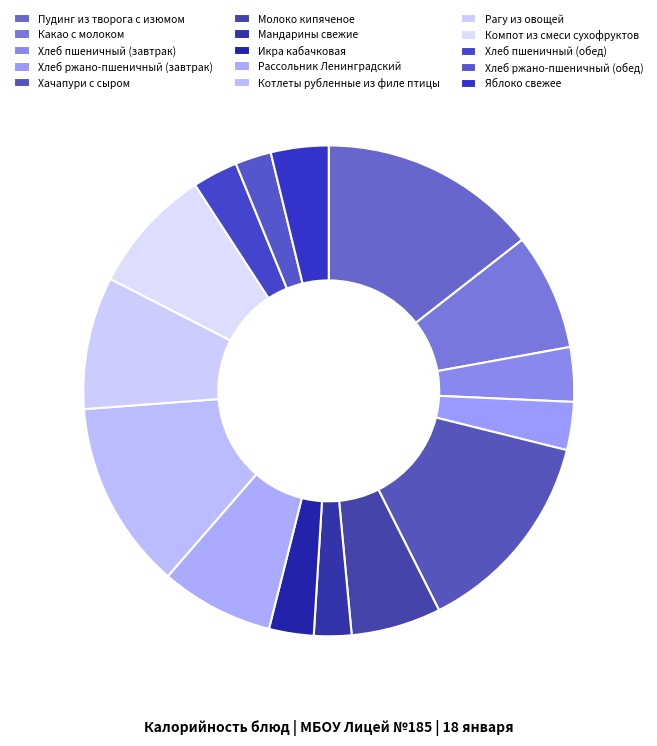

Does Хлеб ржано-пшеничный (завтрак) represent more than half of the total?

No